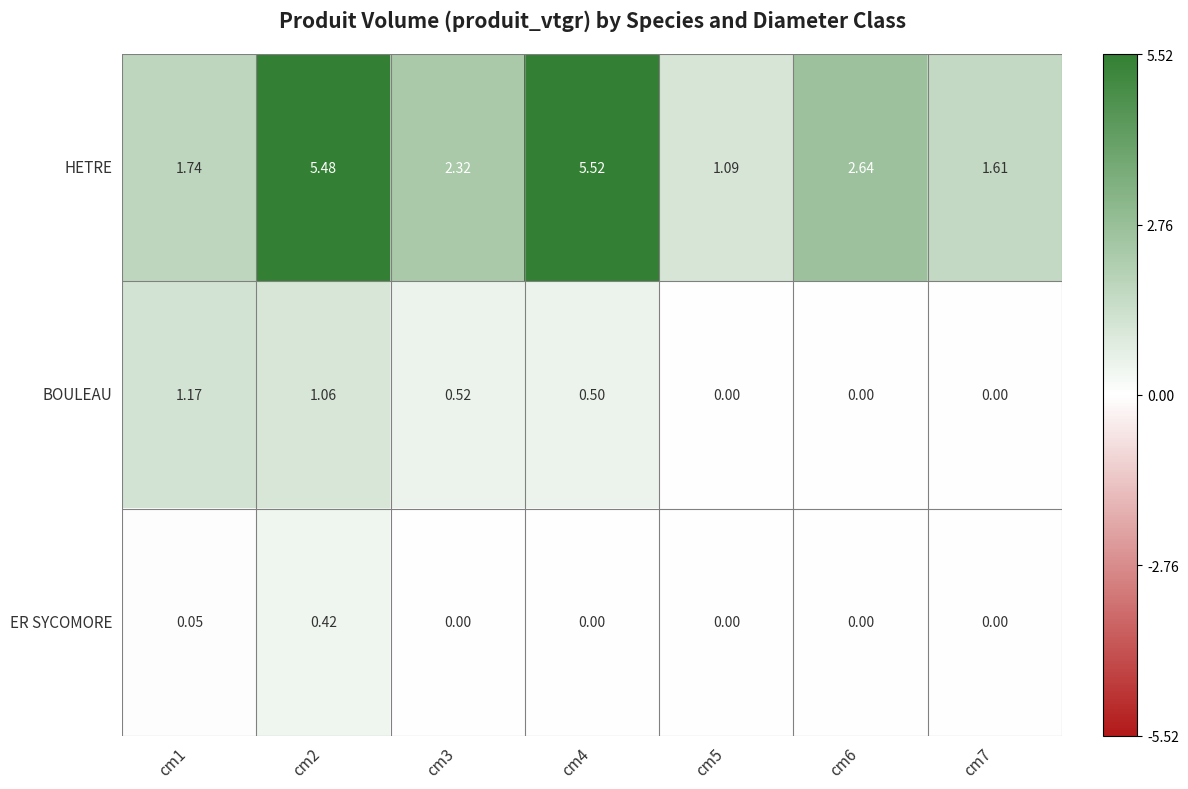

Rank the series by their maximum value, from lowest to highest.

ER SYCOMORE, BOULEAU, HETRE